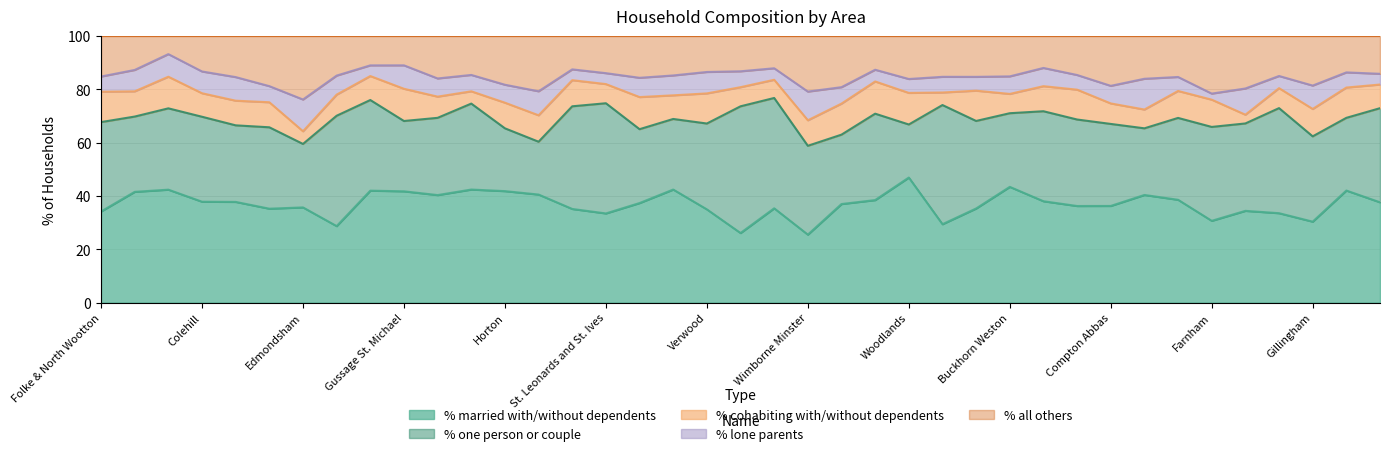

What is the average value of the % all others series?

15.4